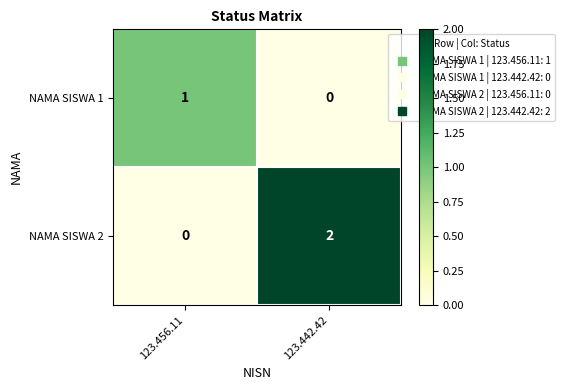

Rank the series at 123.442.42 from highest to lowest value.

NAMA SISWA 2, NAMA SISWA 1